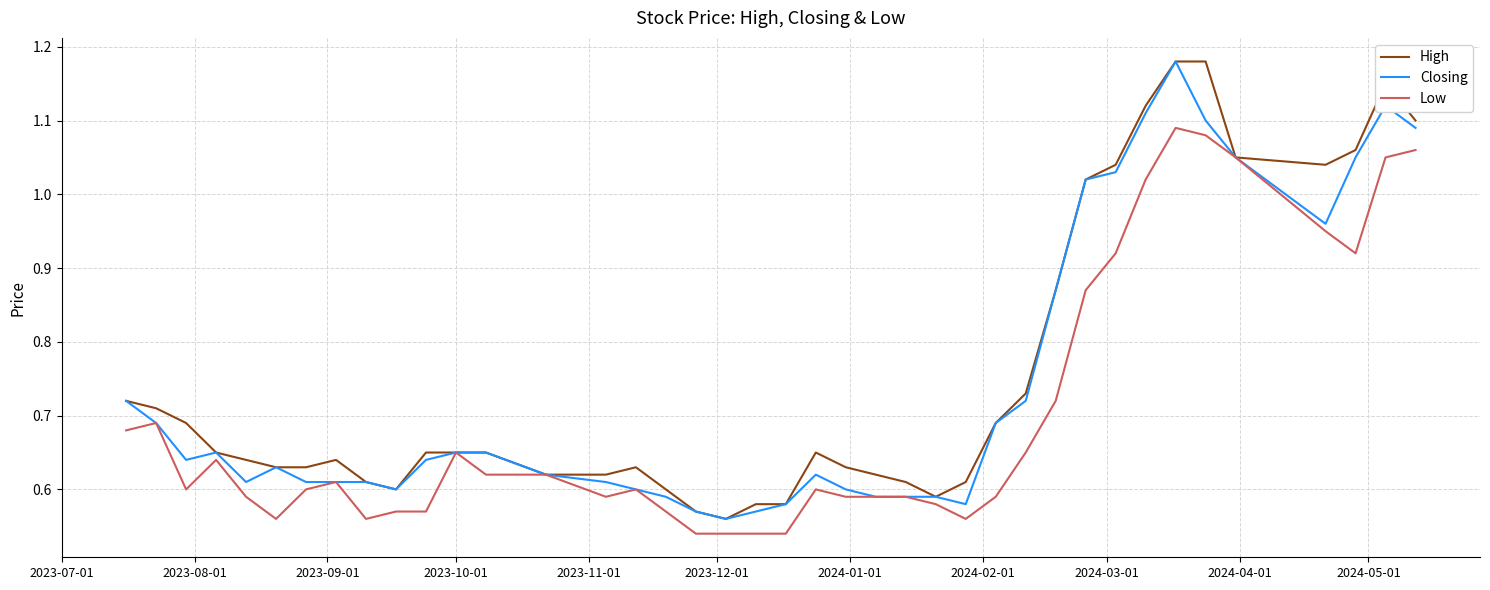

In Low, how many points are higher than both neighbors (excluding endpoints)?

7